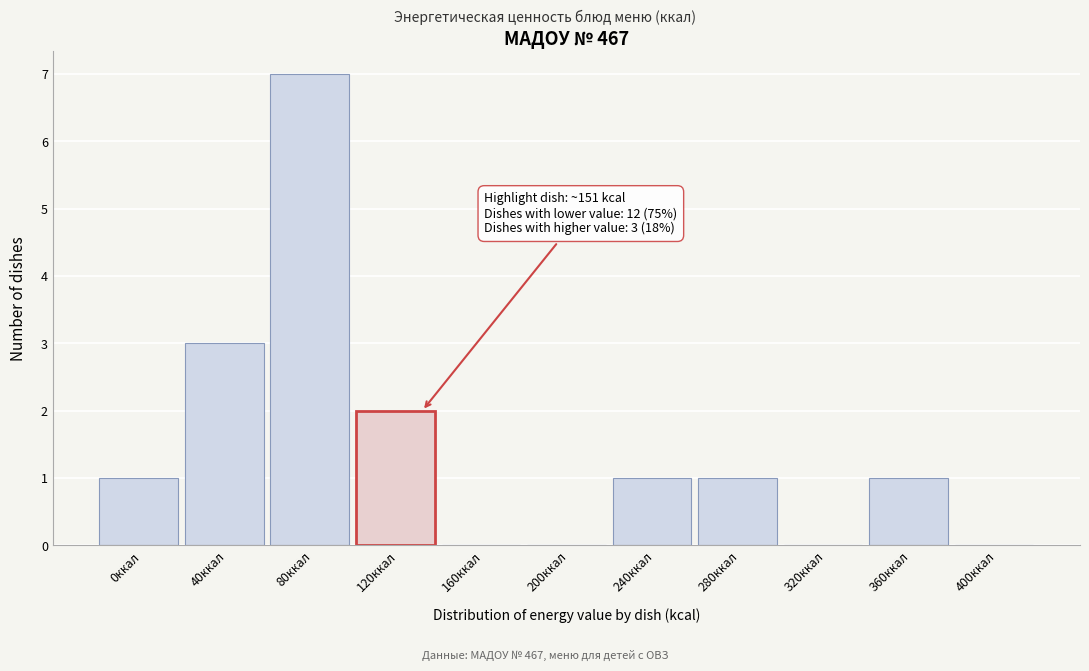

Reading right to left, list all the values displayed in this chart.

400ккал=0	360ккал=1	320ккал=0	280ккал=1	240ккал=1	200ккал=0	160ккал=0	120ккал=2	80ккал=7	40ккал=3	0ккал=1